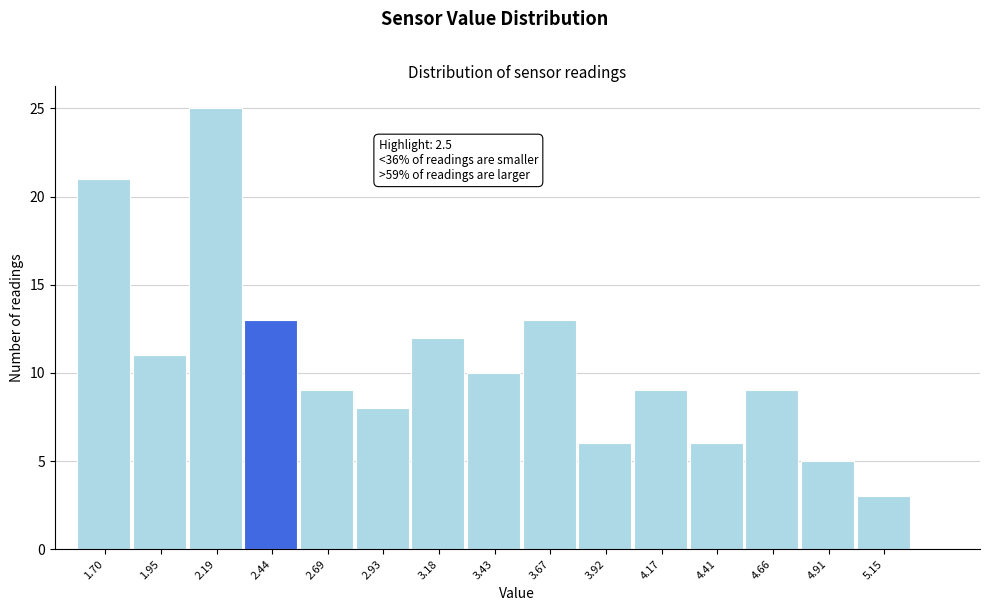

Reading right to left, what are all the values shown in this chart?

3	5	9	6	9	6	13	10	12	8	9	13	25	11	21